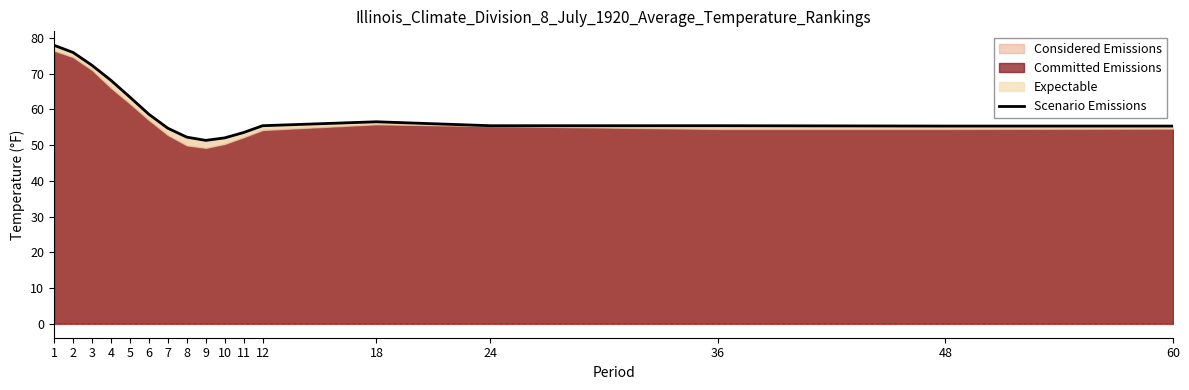

Is it true that the value at 11 is 53.5?

True